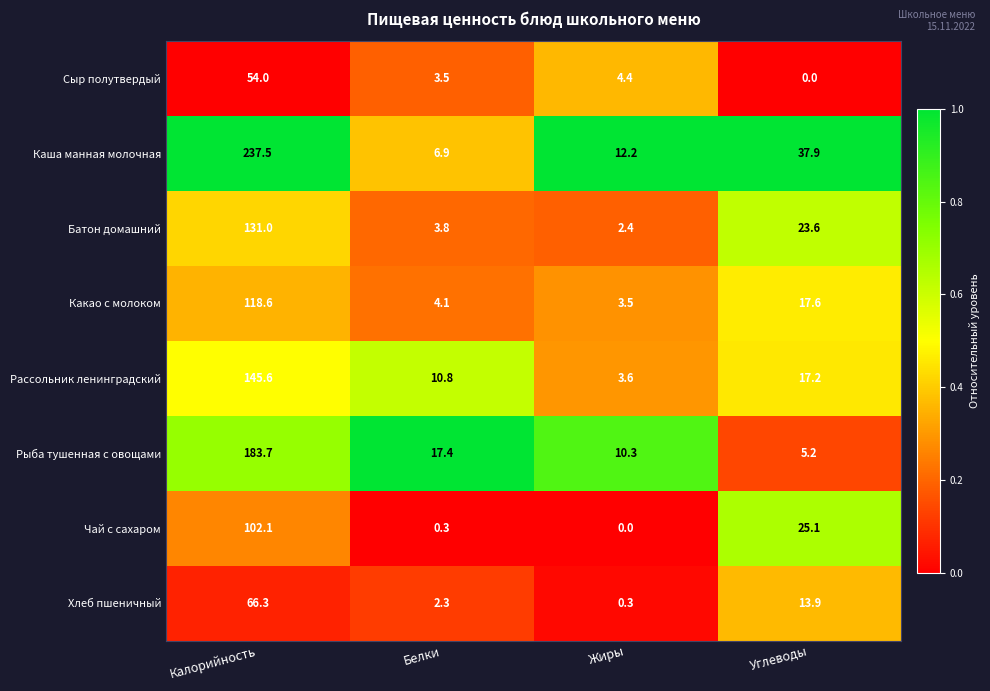

What is the maximum value shown in the chart?

237.5